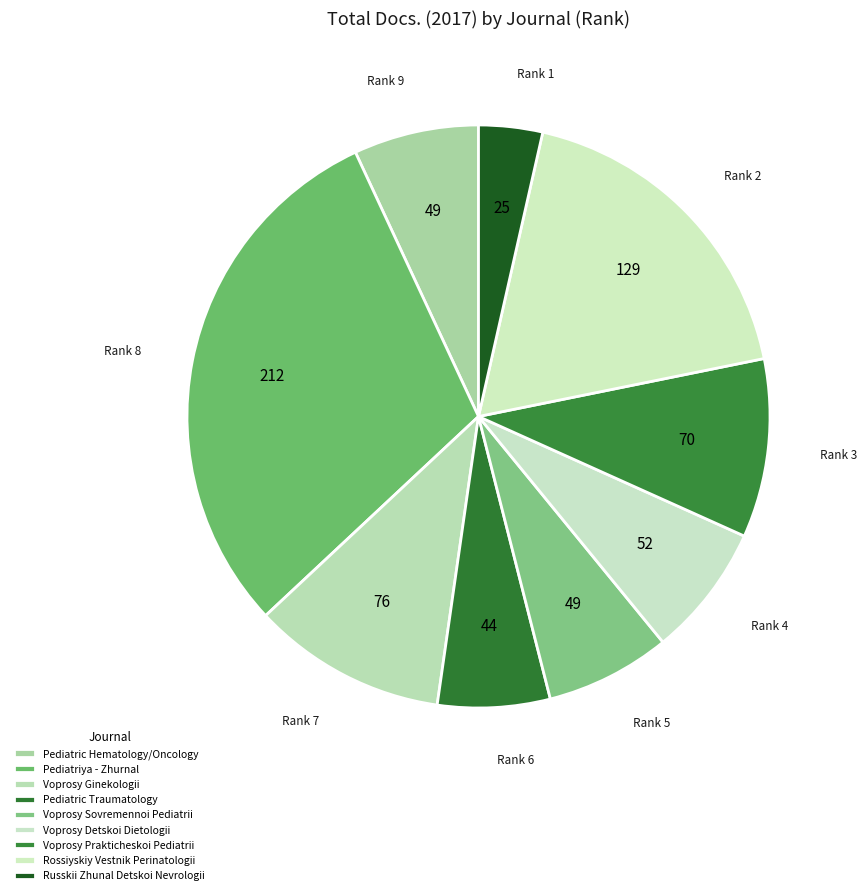

What is the largest slice in the pie chart?

Pediatriya - Zhurnal